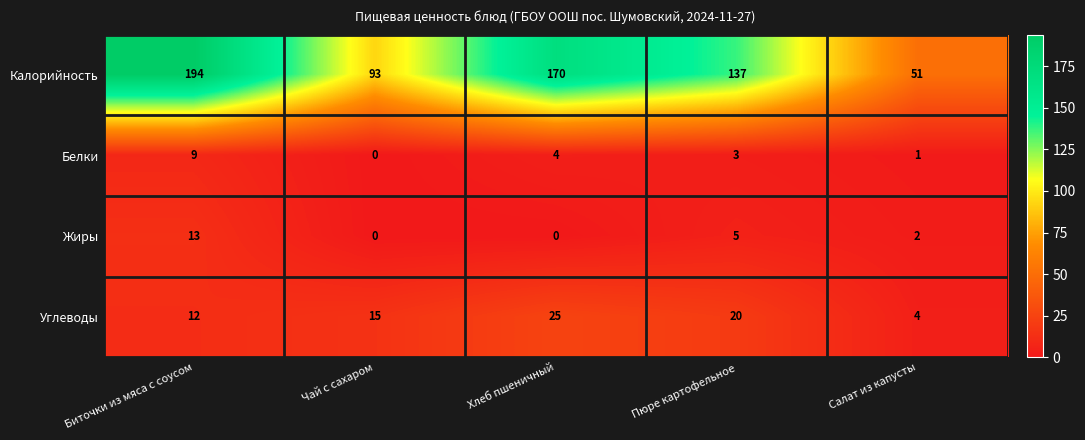

The Белки series shows 1 at Салат из капусты. True or false?

True